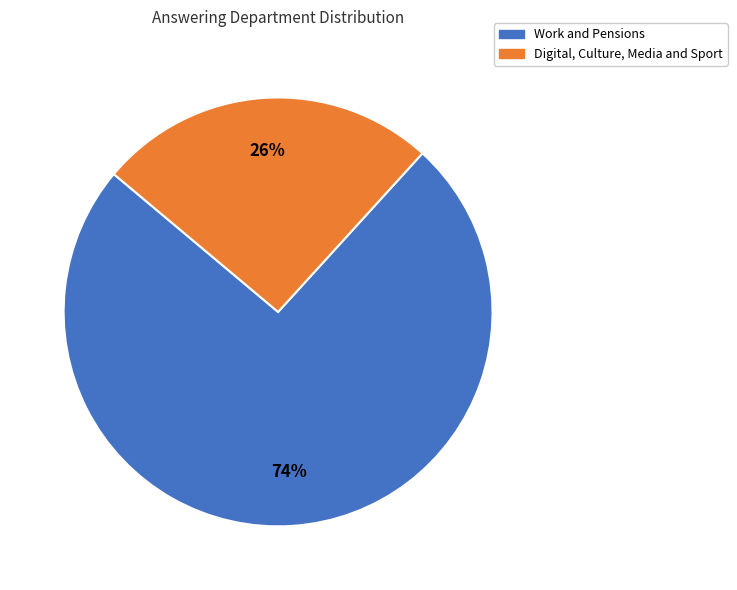

Count the number of slices in the pie.

2